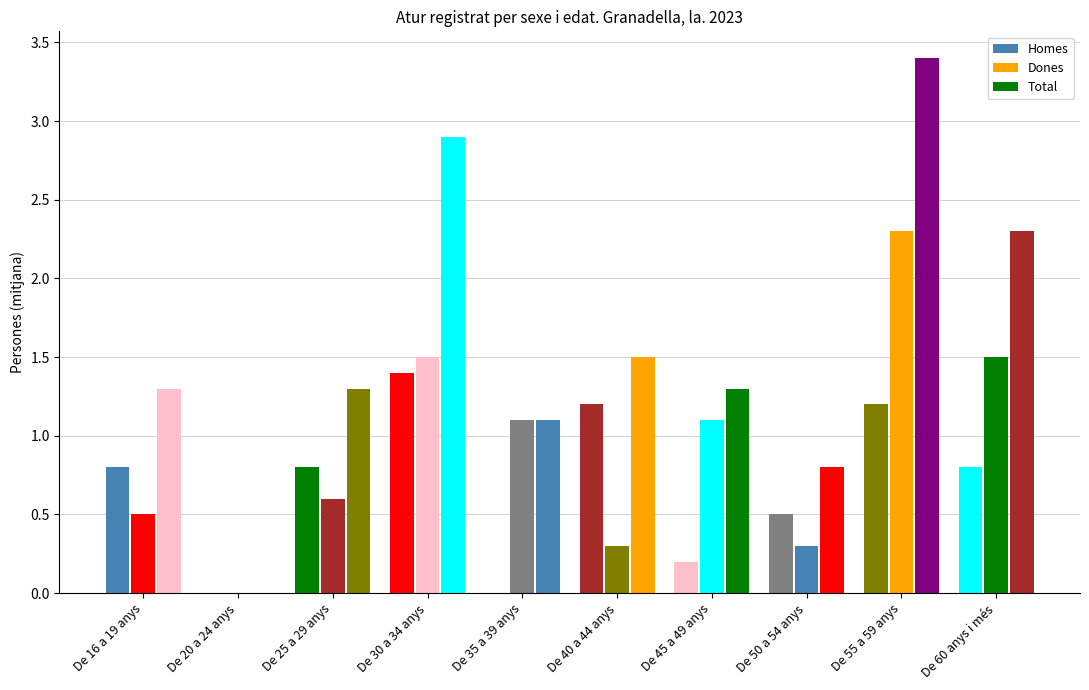

What is the difference between the maximum and minimum values in the Homes series?

1.4